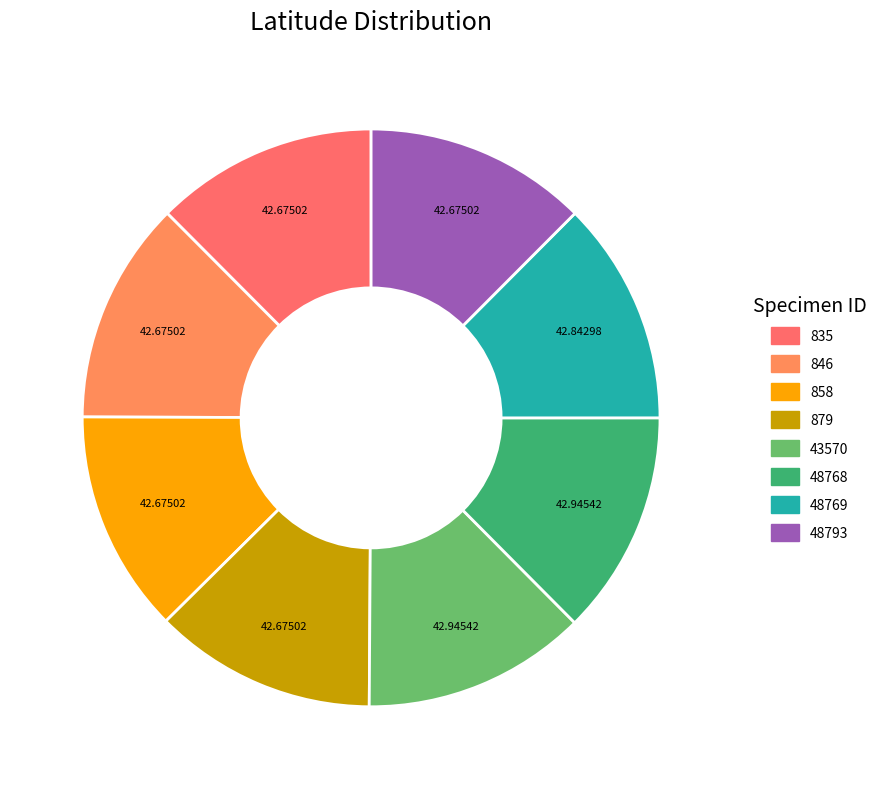

Which category has the smallest portion of the pie?

835